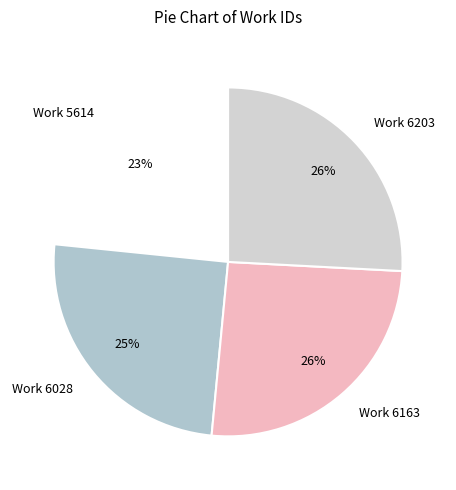

What percentage is the Work 6028 slice, to the nearest percent?

25%